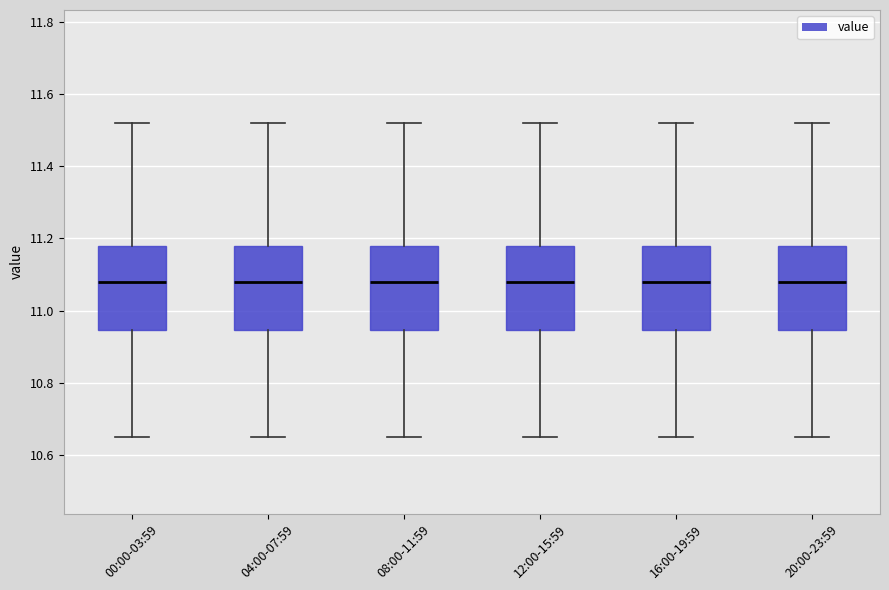

Where does the lower whisker of the box for 08:00-11:59 end on the y-axis? The values are not printed on the chart, so give them approximately, as read against the axis.

10.66